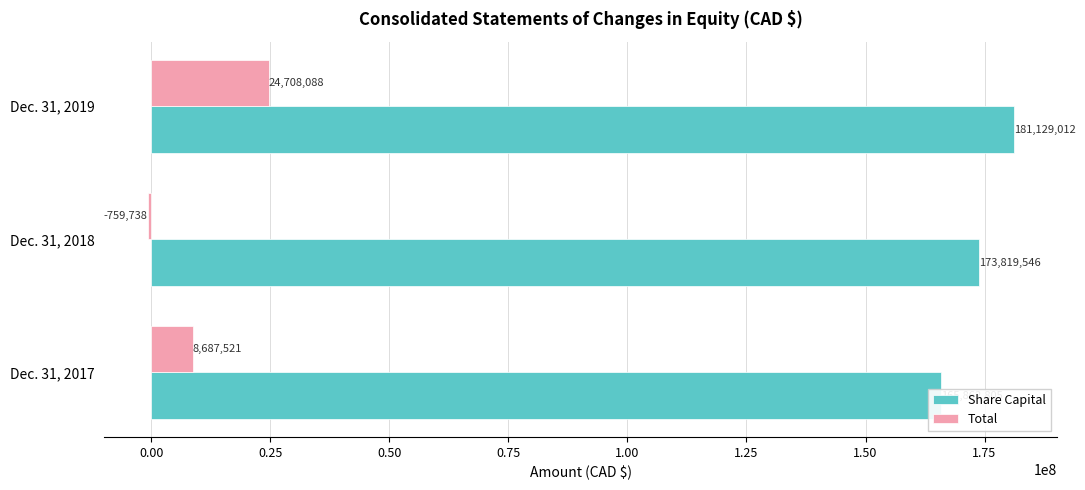

At Dec. 31, 2017, list the series in order from largest to smallest.

Share Capital, Total